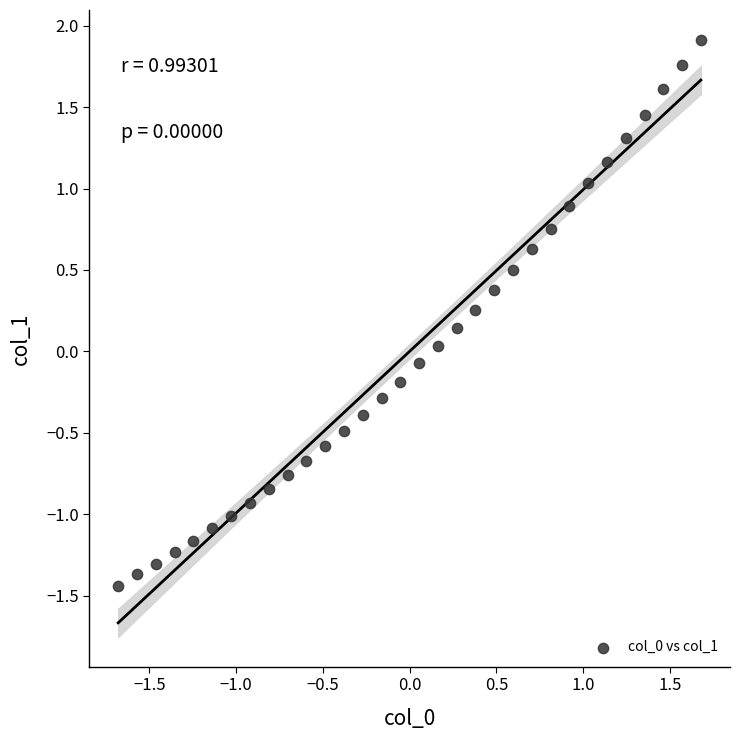

What is the range of Y values (max minus min)?

3.4